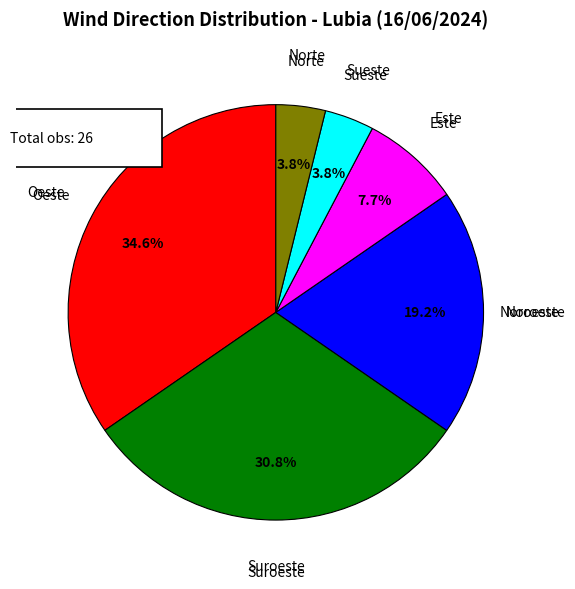

Count the number of slices in the pie.

6